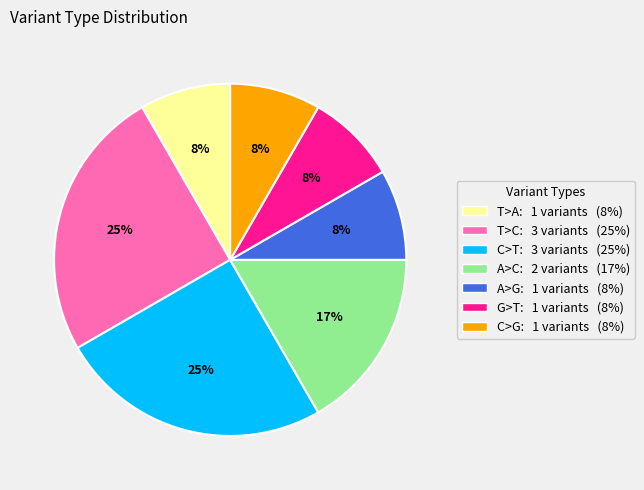

Is the sum of C>G and T>C greater than half?

No